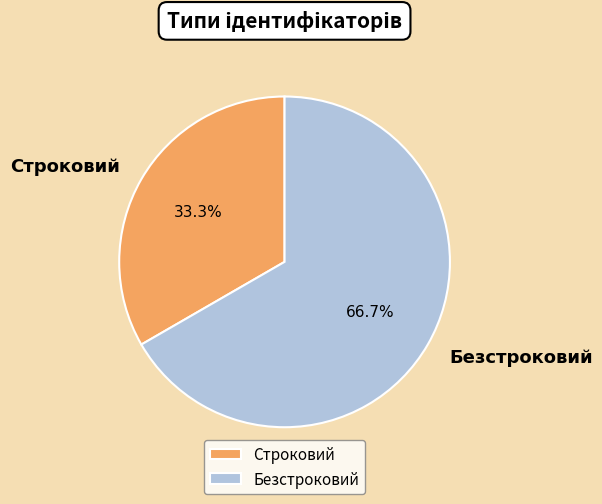

Which slice is the smallest?

Строковий